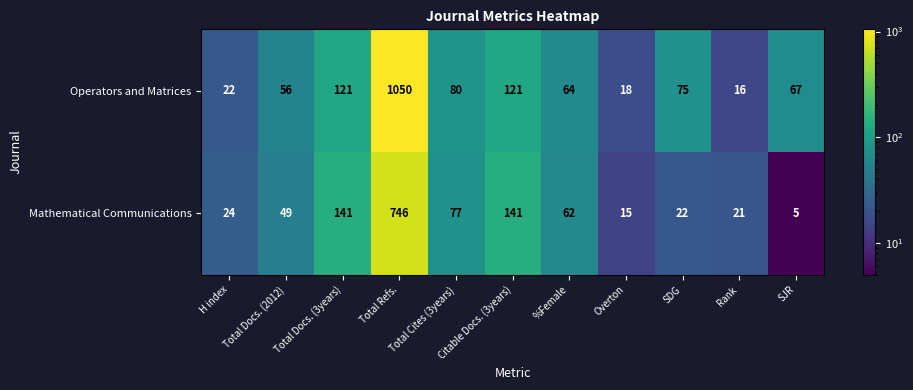

Is the value of Mathematical Communications at Total Docs. (2012) greater than the value of Operators and Matrices at SDG?

No